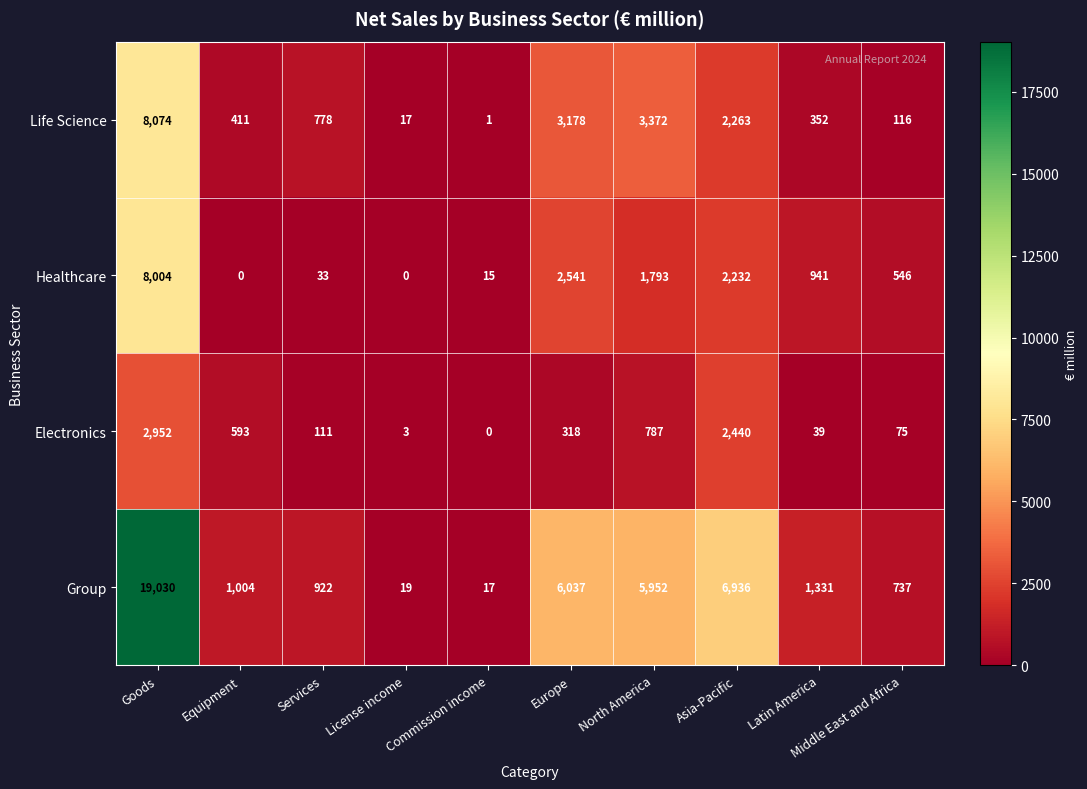

Rank the series by their maximum value, from lowest to highest.

Electronics, Healthcare, Life Science, Group